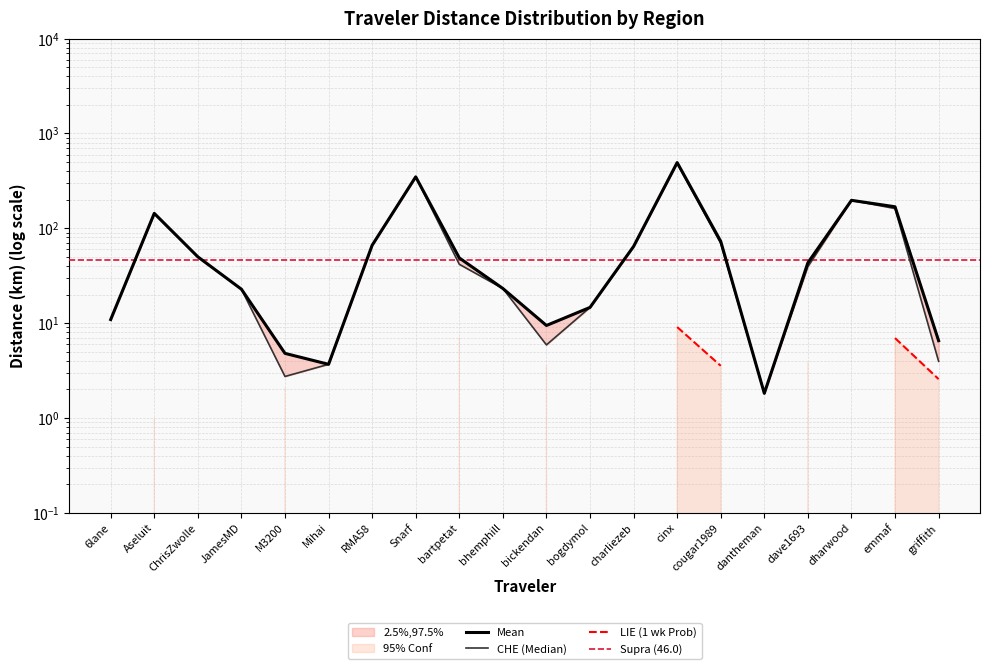

Which has a higher value, emmaf or bartpetat?

emmaf